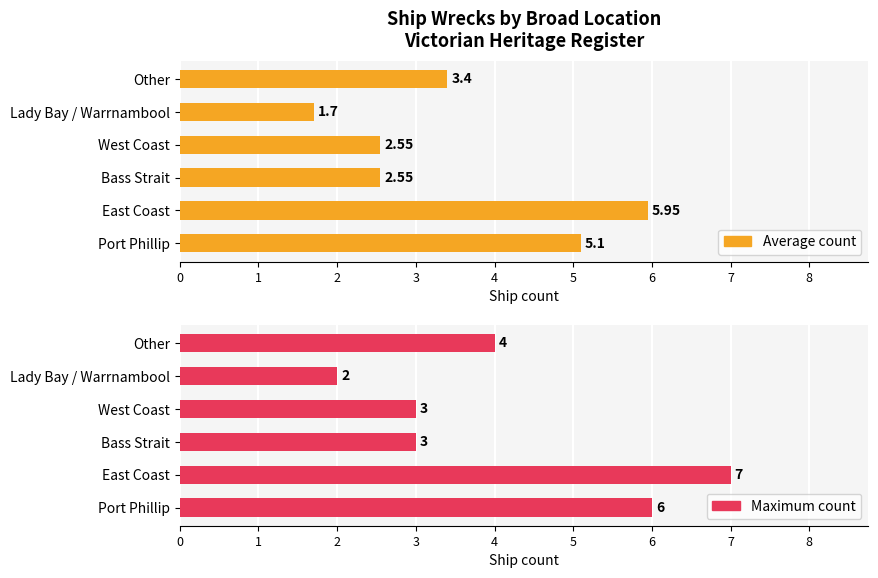

Which series has the largest total across all categories?

Maximum count